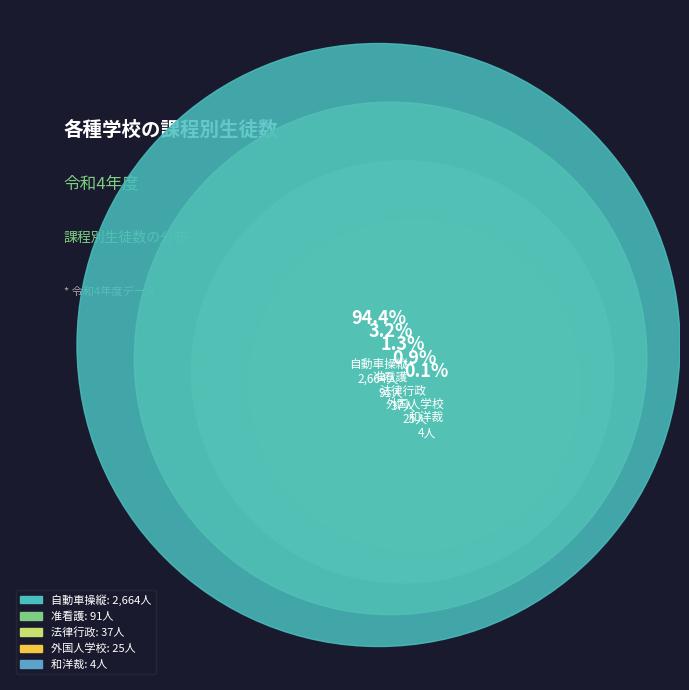

What is the change in value from 自動車操縦 to 准看護?

-2573